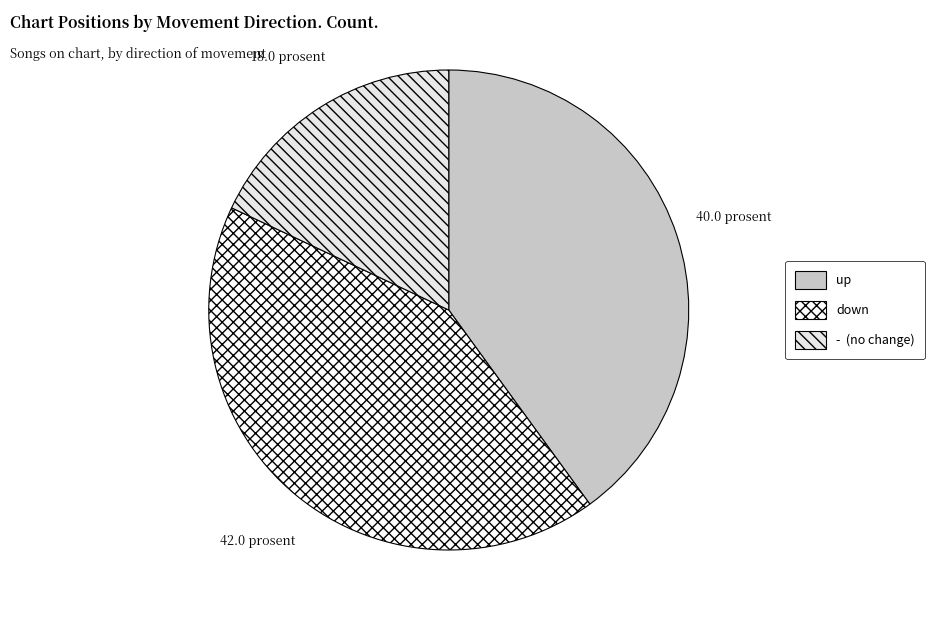

What is the smallest slice in the pie chart?

-